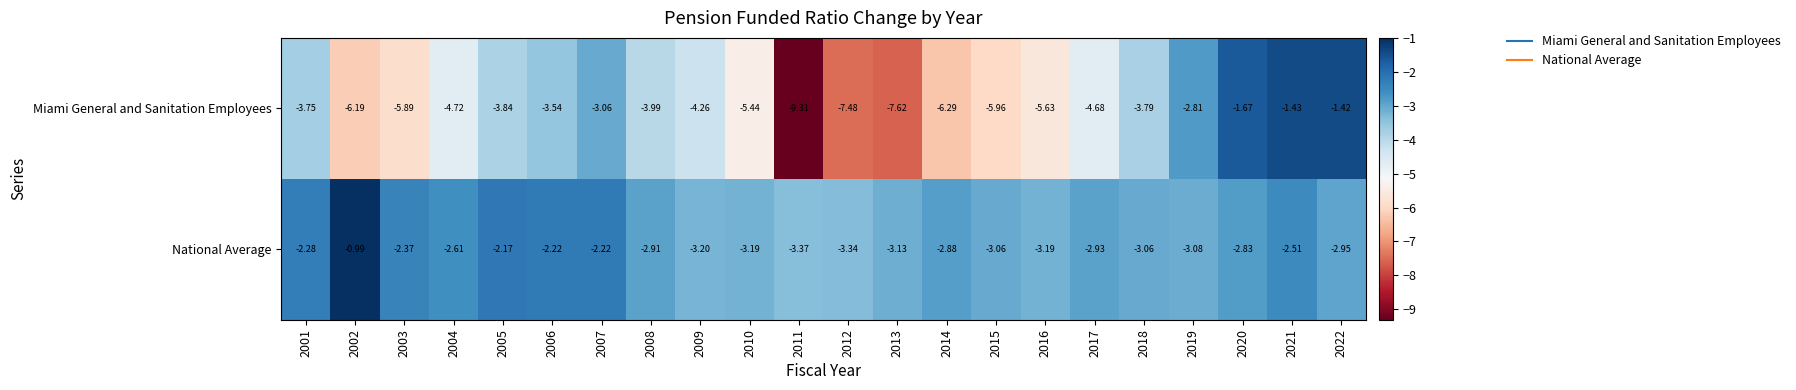

Which series has the largest range (max minus min)?

Miami General and Sanitation Employees